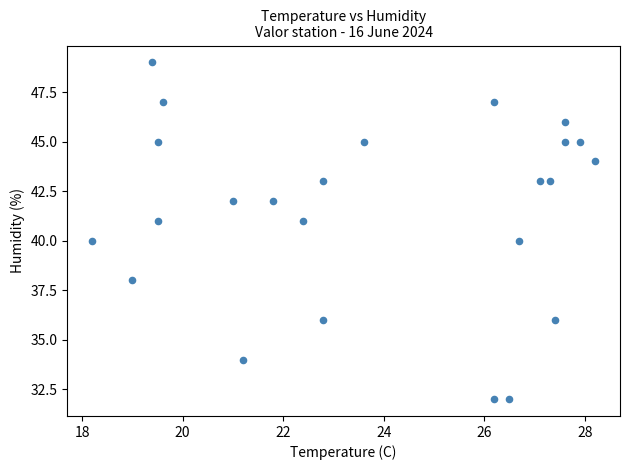

What is the range of Y values (max minus min)?

17